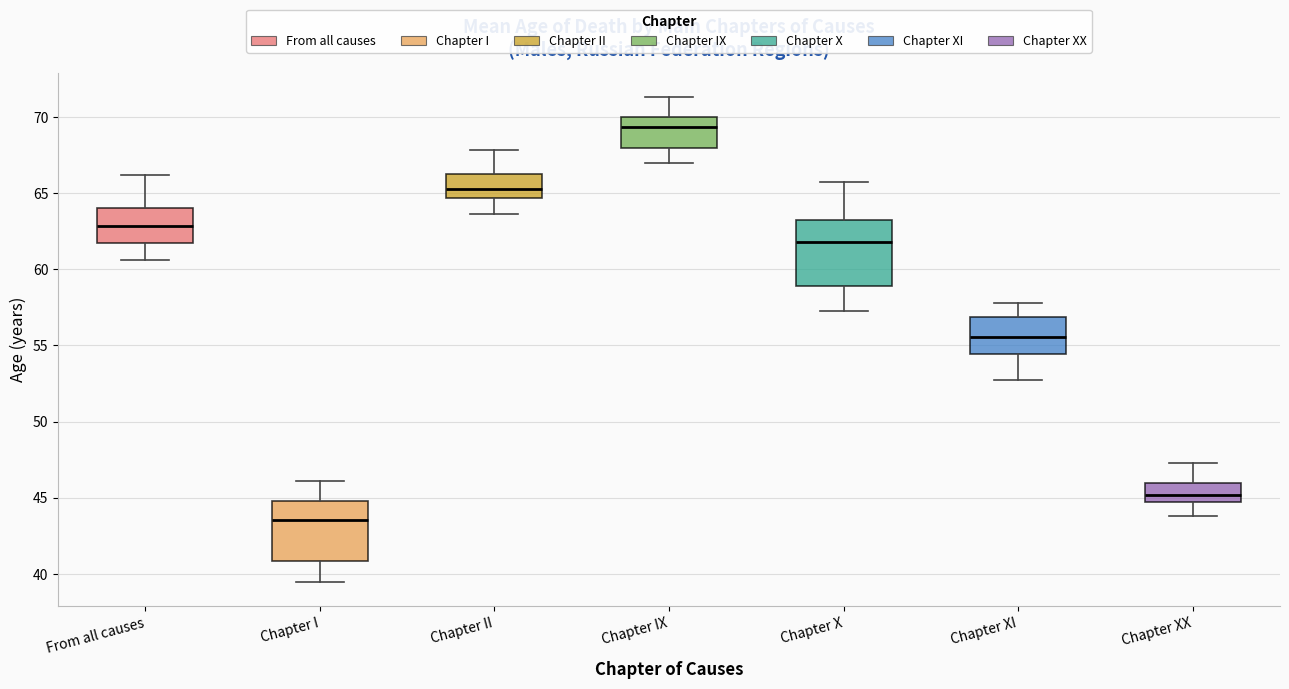

Reading left to right, transcribe this box plot: for each box, give where its median line is, the range the box spans, and where its two whiskers end, as read against the y-axis. The values are not printed on the chart, so give them approximately, as read against the axis.

From all causes: median 63.0, box 61.5 to 64.0, whiskers 60.5 to 66.0
Chapter I: median 43.5, box 41.0 to 45.0, whiskers 39.5 to 46.0
Chapter II: median 65.5, box 64.5 to 66.5, whiskers 63.5 to 68.0
Chapter IX: median 69.5, box 68.0 to 70.0, whiskers 67.0 to 71.5
Chapter X: median 62.0, box 59.0 to 63.0, whiskers 57.5 to 66.0
Chapter XI: median 55.5, box 54.5 to 57.0, whiskers 53.0 to 58.0
Chapter XX: median 45.0, box 44.5 to 46.0, whiskers 44.0 to 47.5